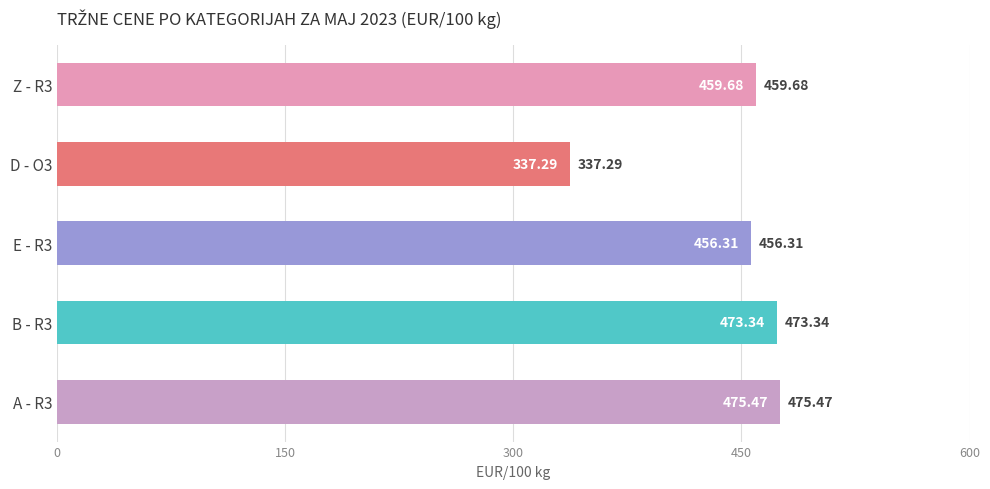

What is the change in value from A - R3 to Z - R3?

-15.8